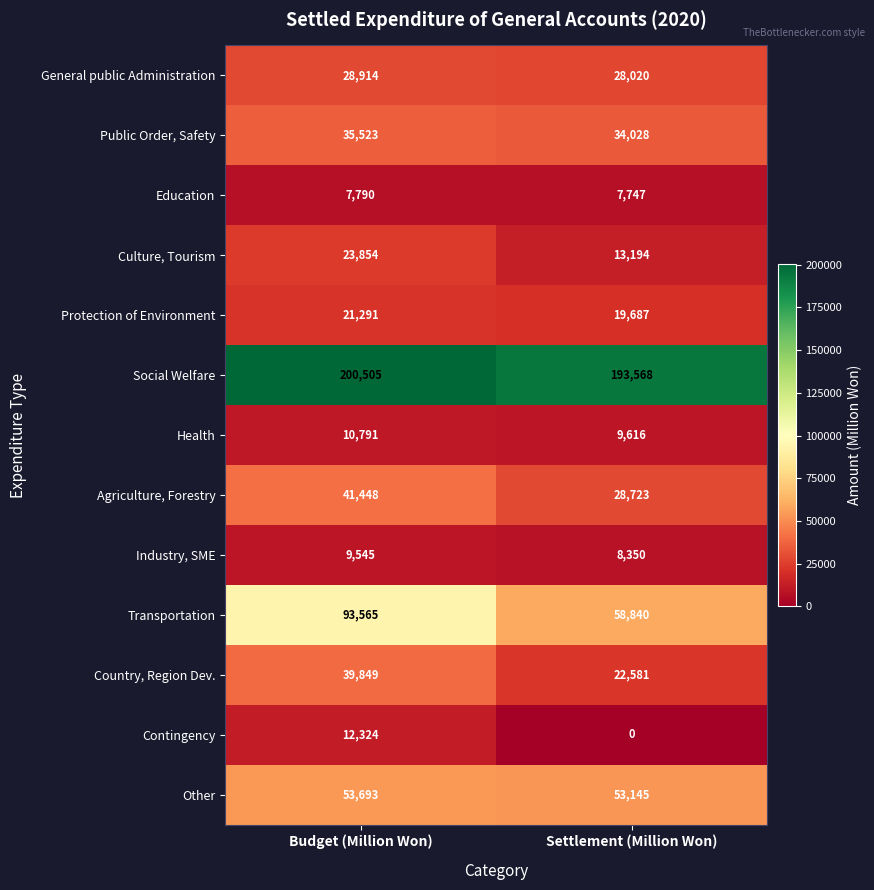

What is the average value of the Contingency series?

6162